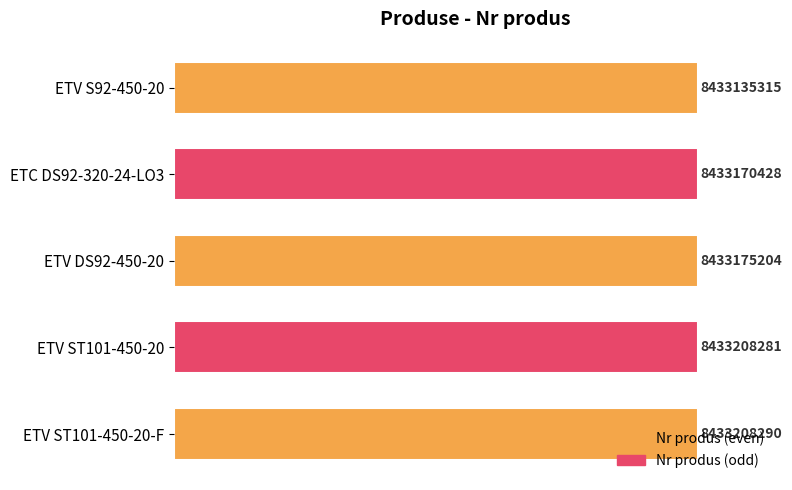

Are the bars horizontal?

Yes